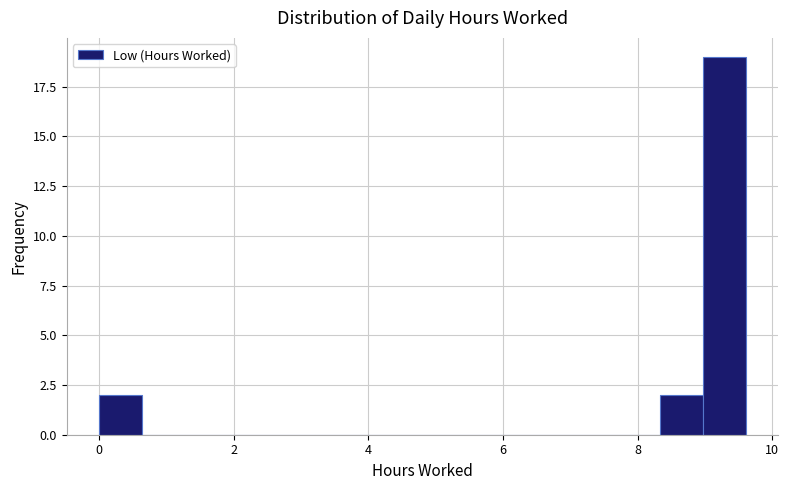

Read against the x-axis, roughly where is the centre of the tallest bar?

9.2